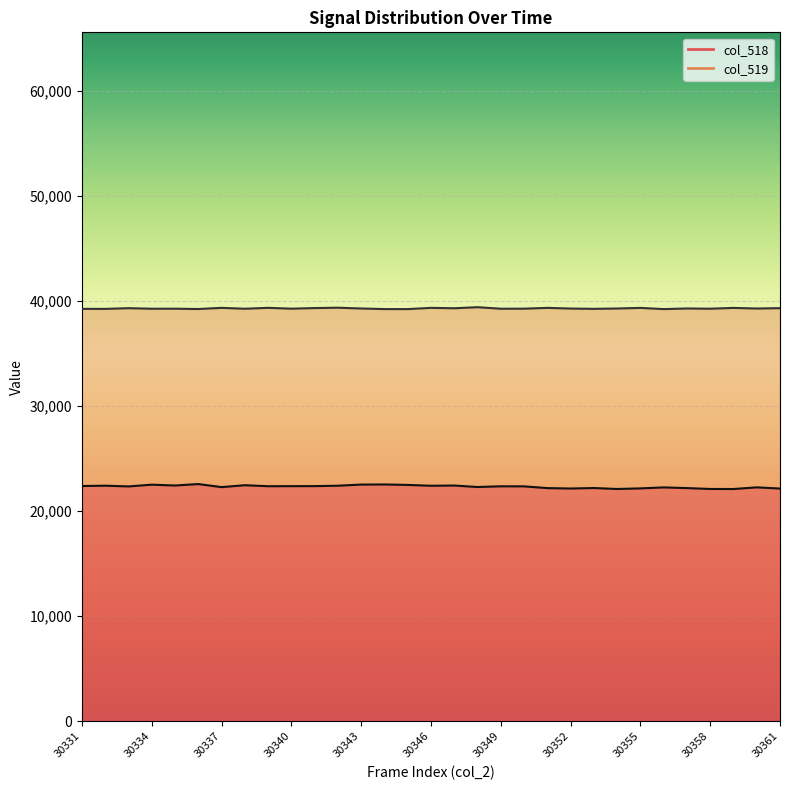

Which category has the lowest value in the col_518 series?

30359